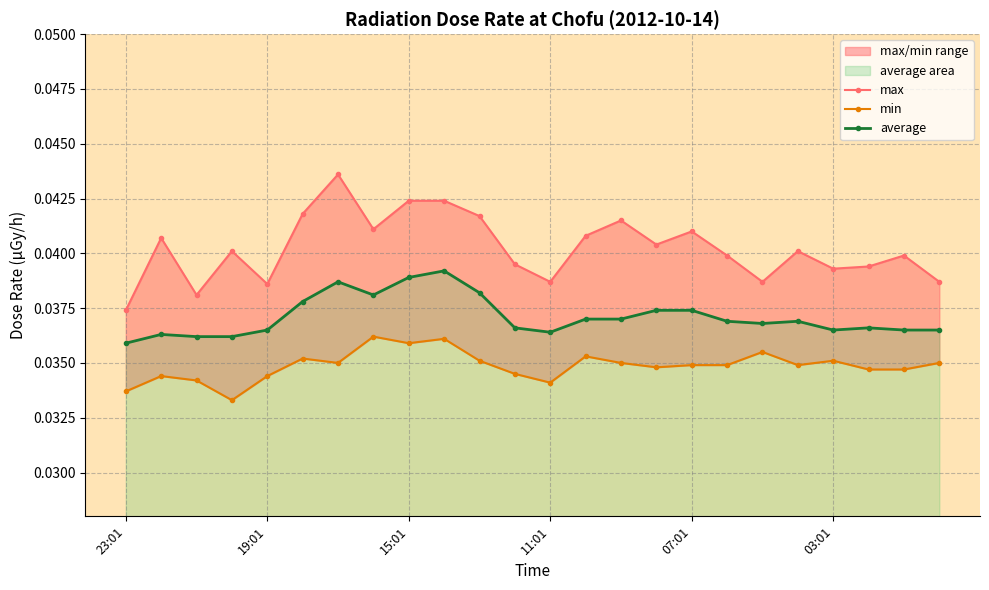

True or false: average has more than 2 points higher than both neighbors.

True